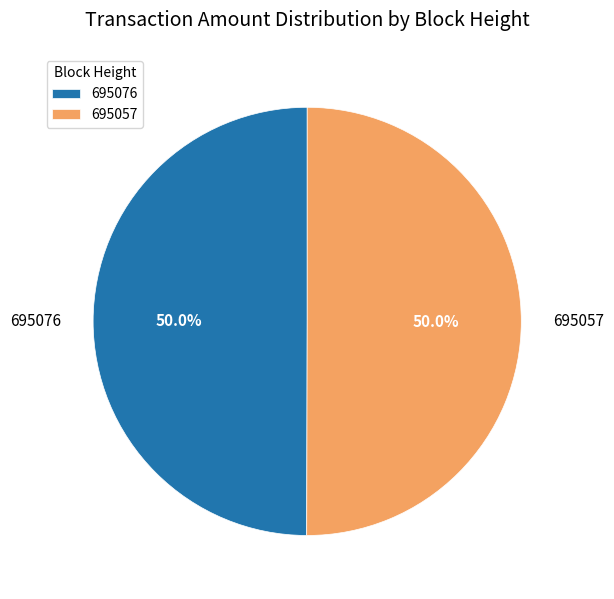

The 695057 slice represents 57% of the pie. True or false?

False